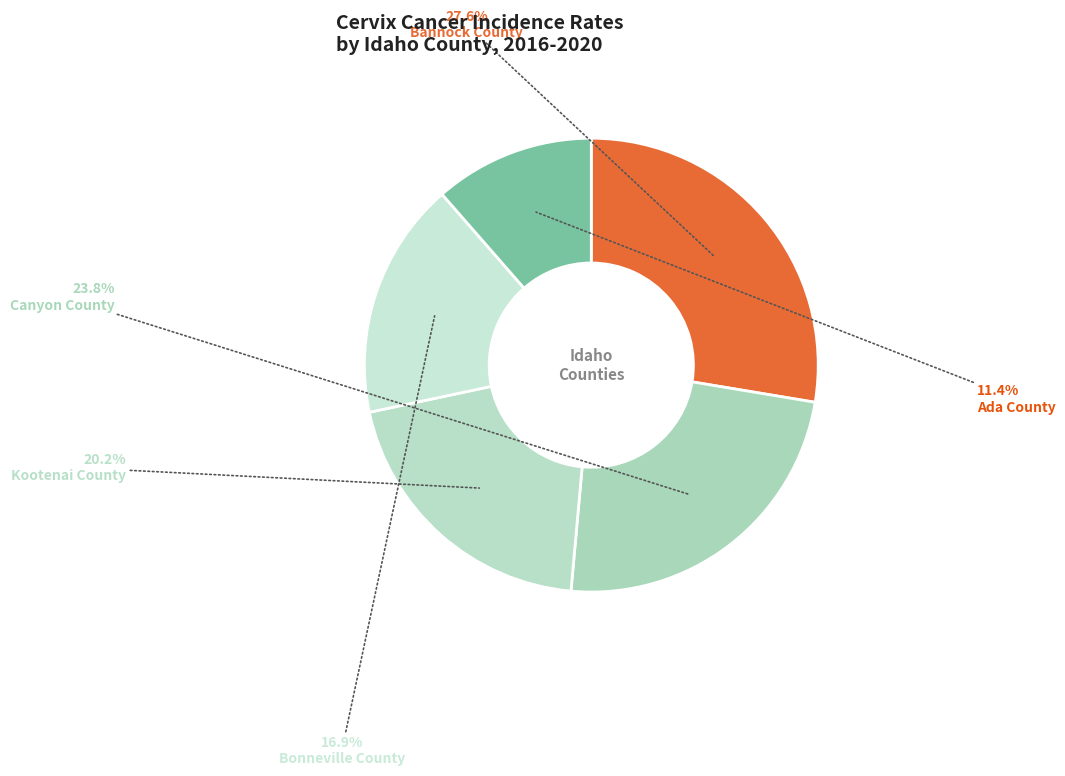

Which category has the biggest portion of the pie?

Bannock County